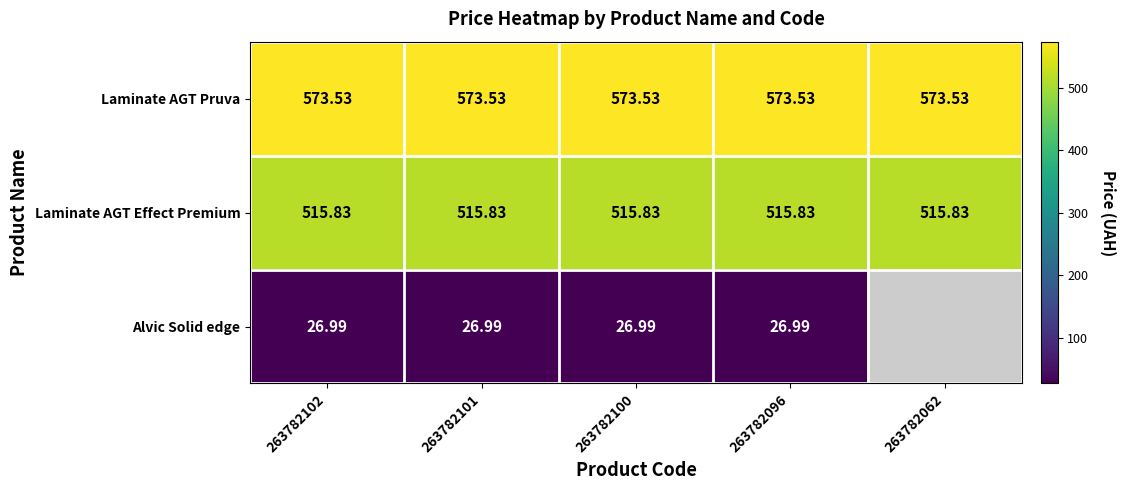

Is the value of Laminate AGT Pruva at 263782062 greater than the value of Alvic Solid edge at 263782101?

Yes